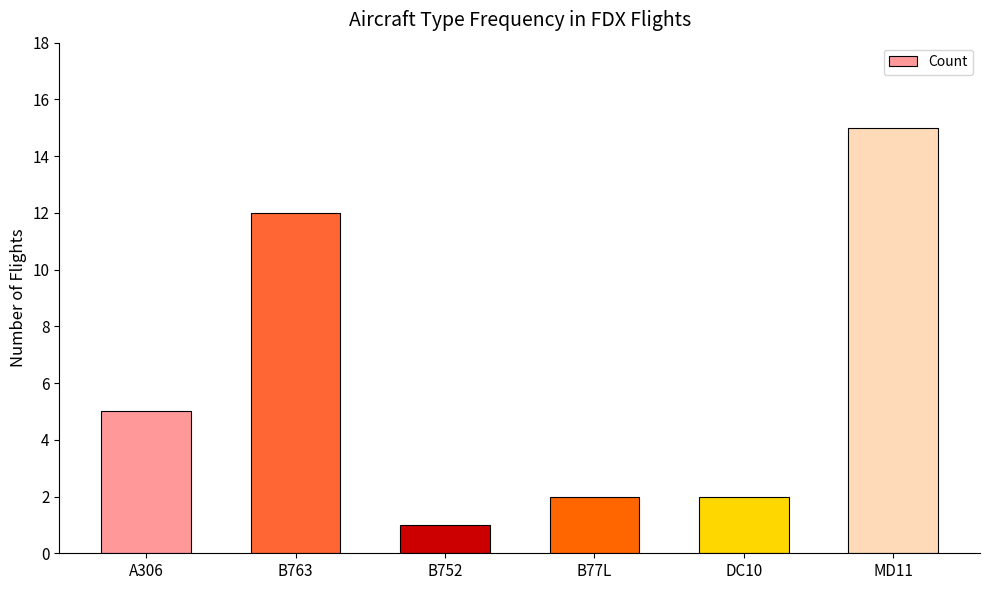

Which has a higher value, A306 or B752?

A306